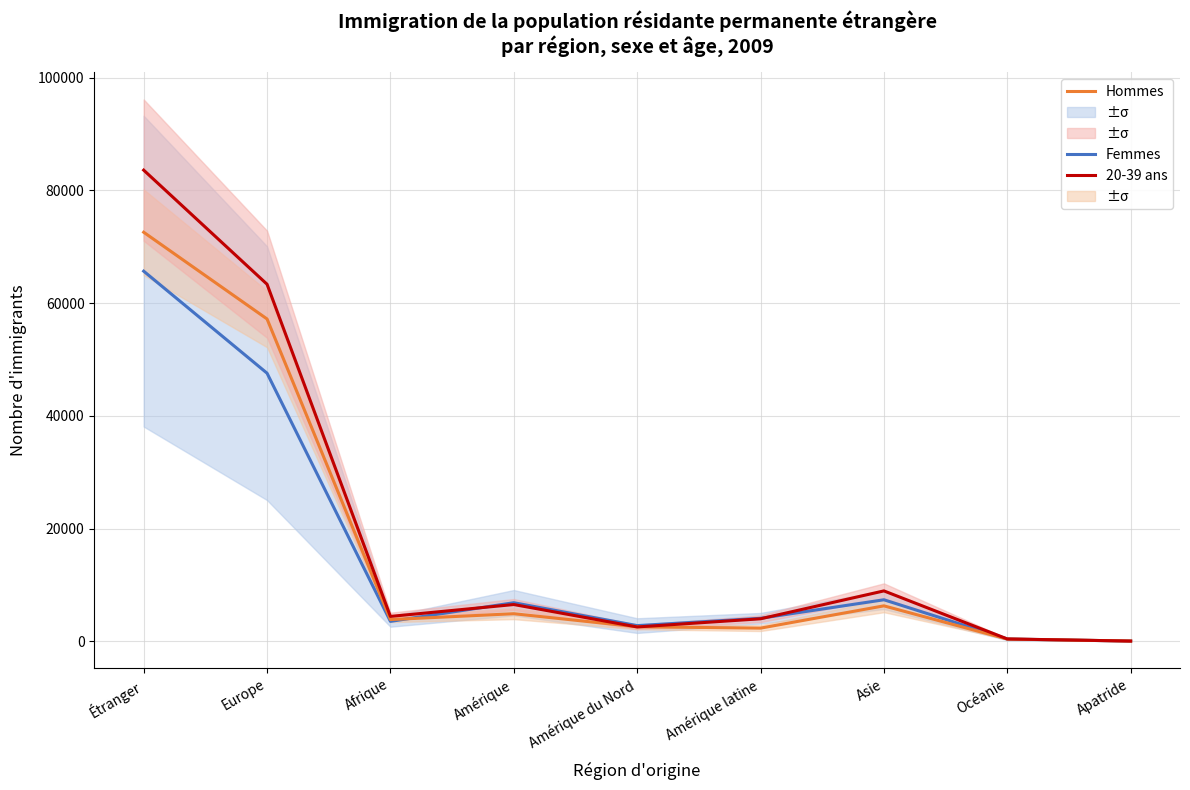

Reading right to left, extract all data points from this chart.

Femmes: 22	389	7353	4064	2766	6830	3517	47569	65680
Hommes: 29	376	6274	2320	2557	4877	3839	57194	72589
20-39 ans: 23	399	8927	3978	2529	6507	4399	63358	83613